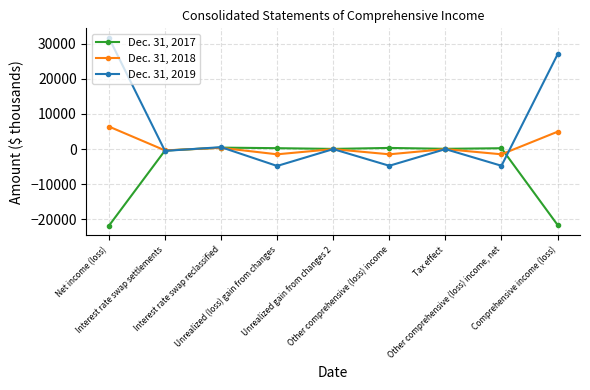

What is the minimum value shown in the chart?

-21799